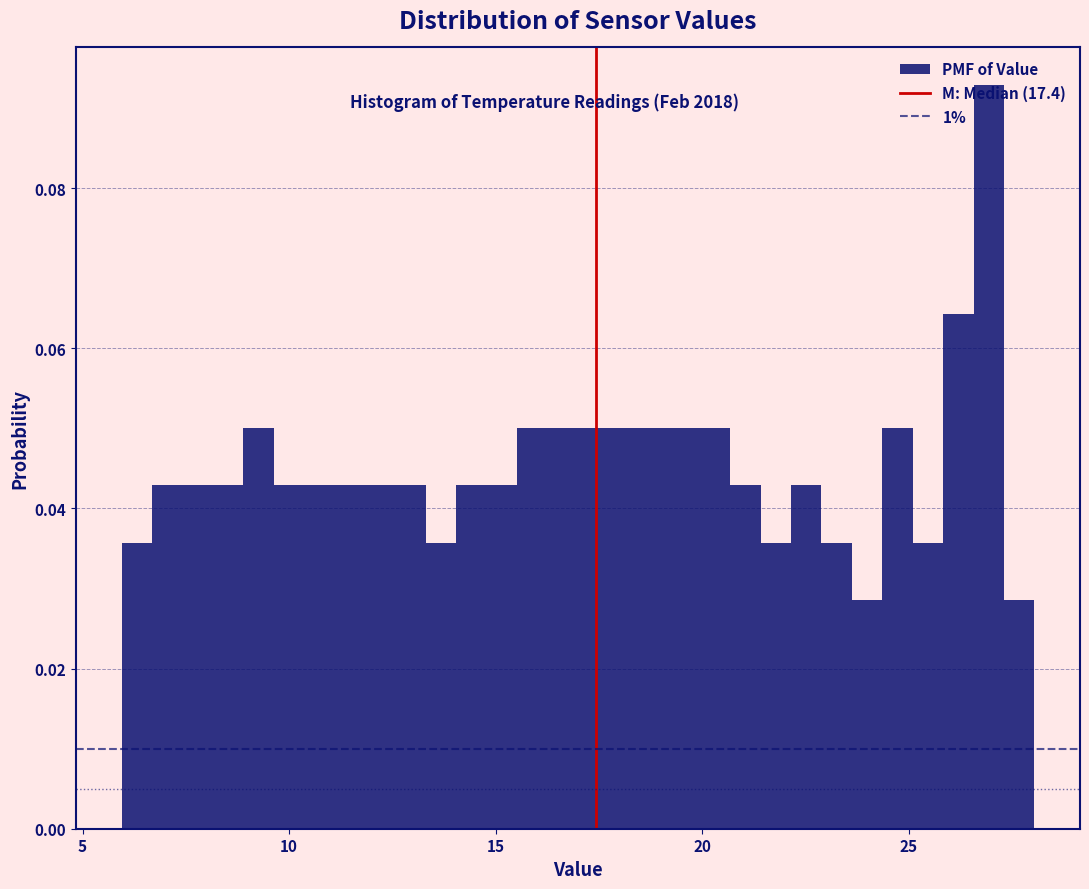

Read against the x-axis, roughly where is the centre of the tallest bar?

27.0